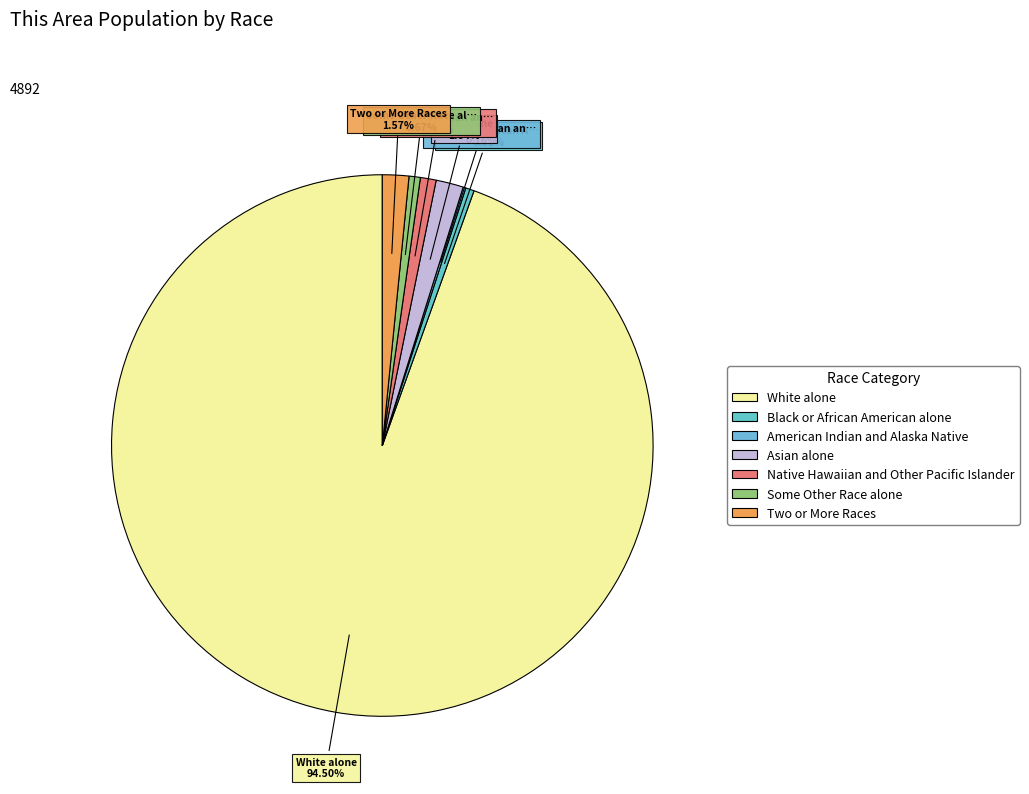

True or false: Black or African American alone accounts for 1% of the total.

True